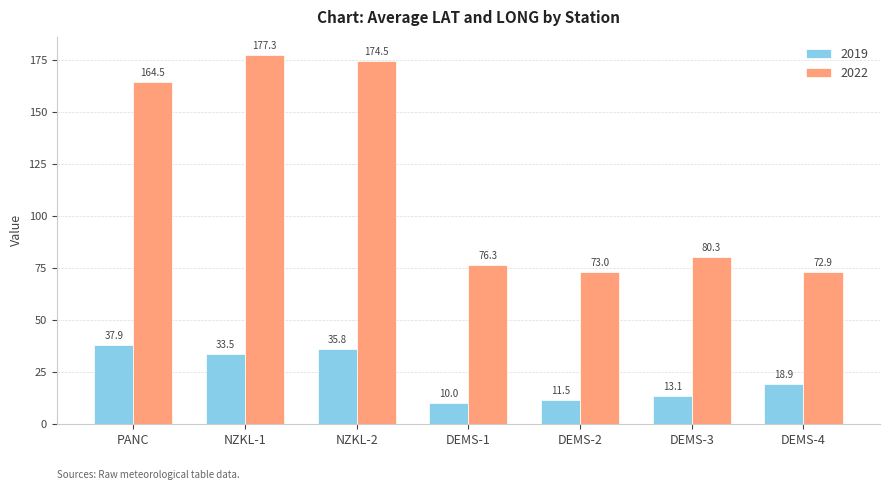

The value of 2019 at DEMS-3 is 13.1. True or false?

True